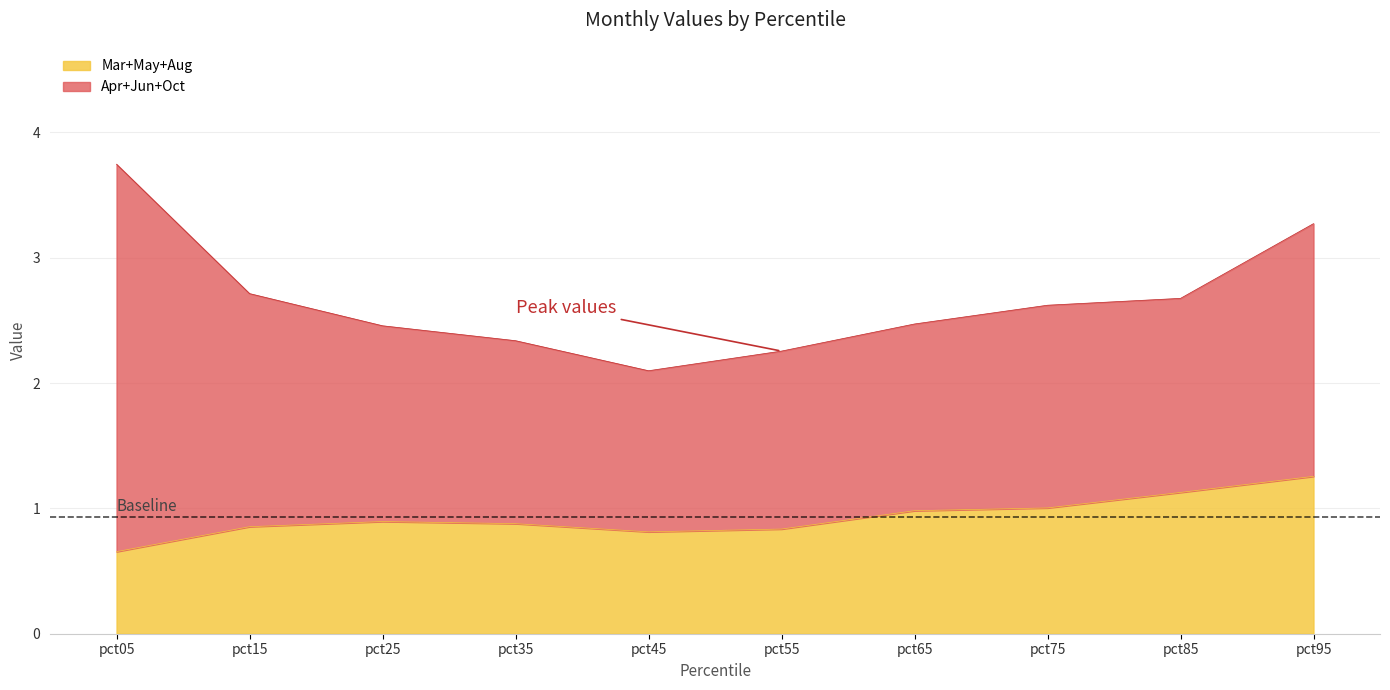

What is the highest value of the Mar+May+Aug series?

1.3